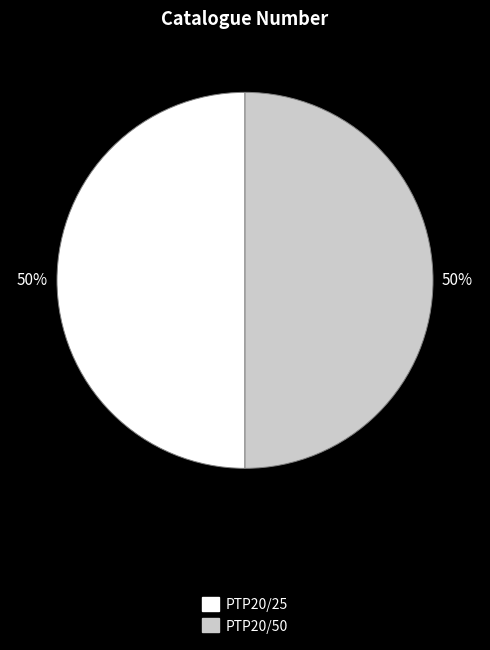

To the nearest percent, what is the combined percentage of PTP20/25 and PTP20/50?

100%